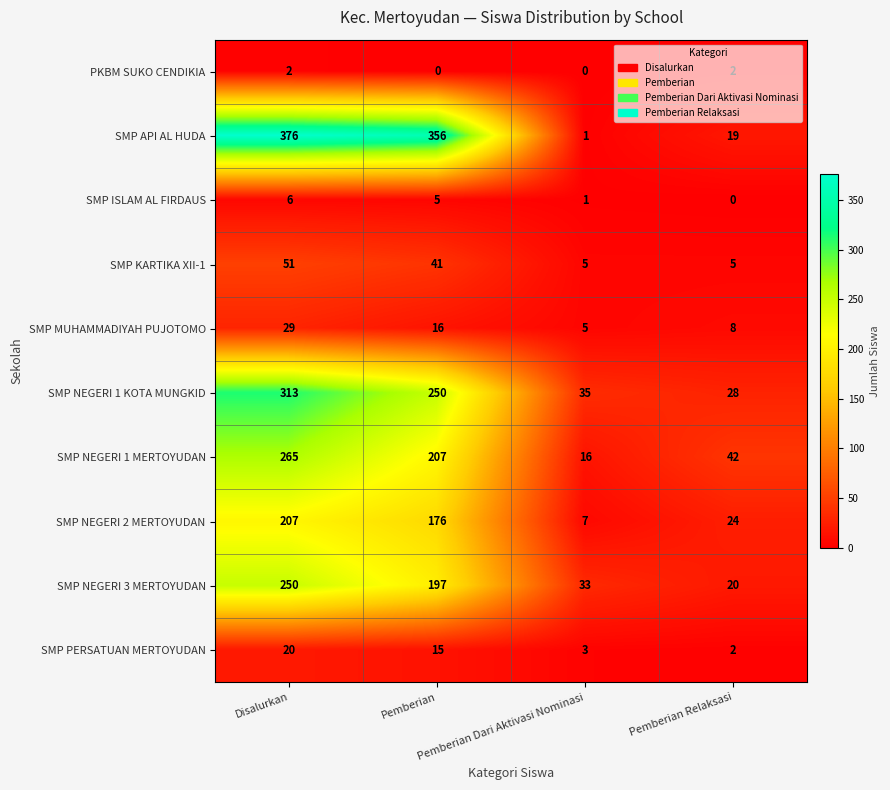

What is the sum of all SMP KARTIKA XII-1 values?

102